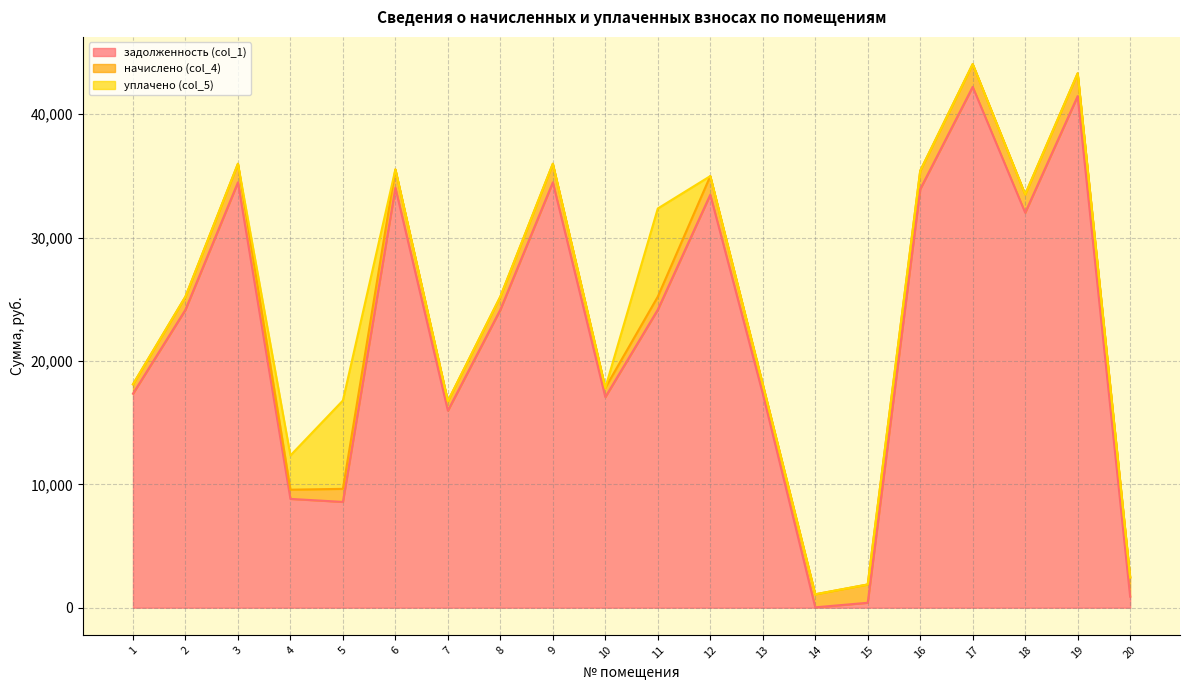

True or false: задолженность (col_1) and уплачено (col_5) intersect in this chart.

False